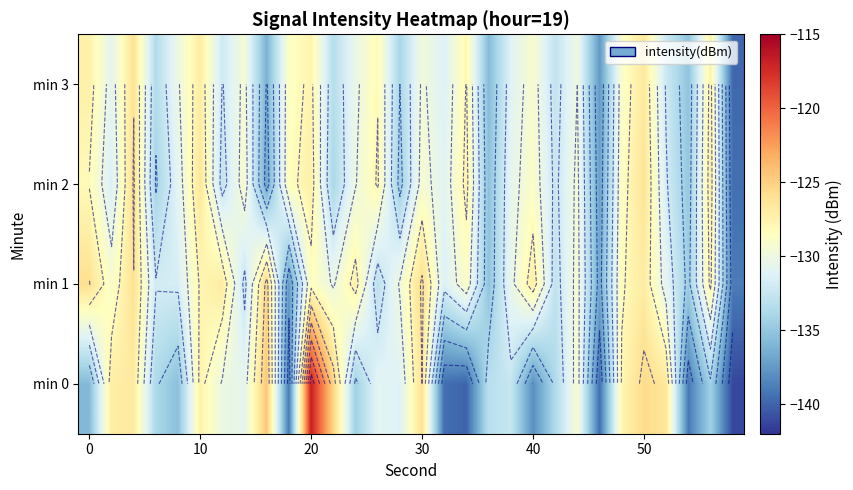

What is the highest value of the min 3 series?

-126.1